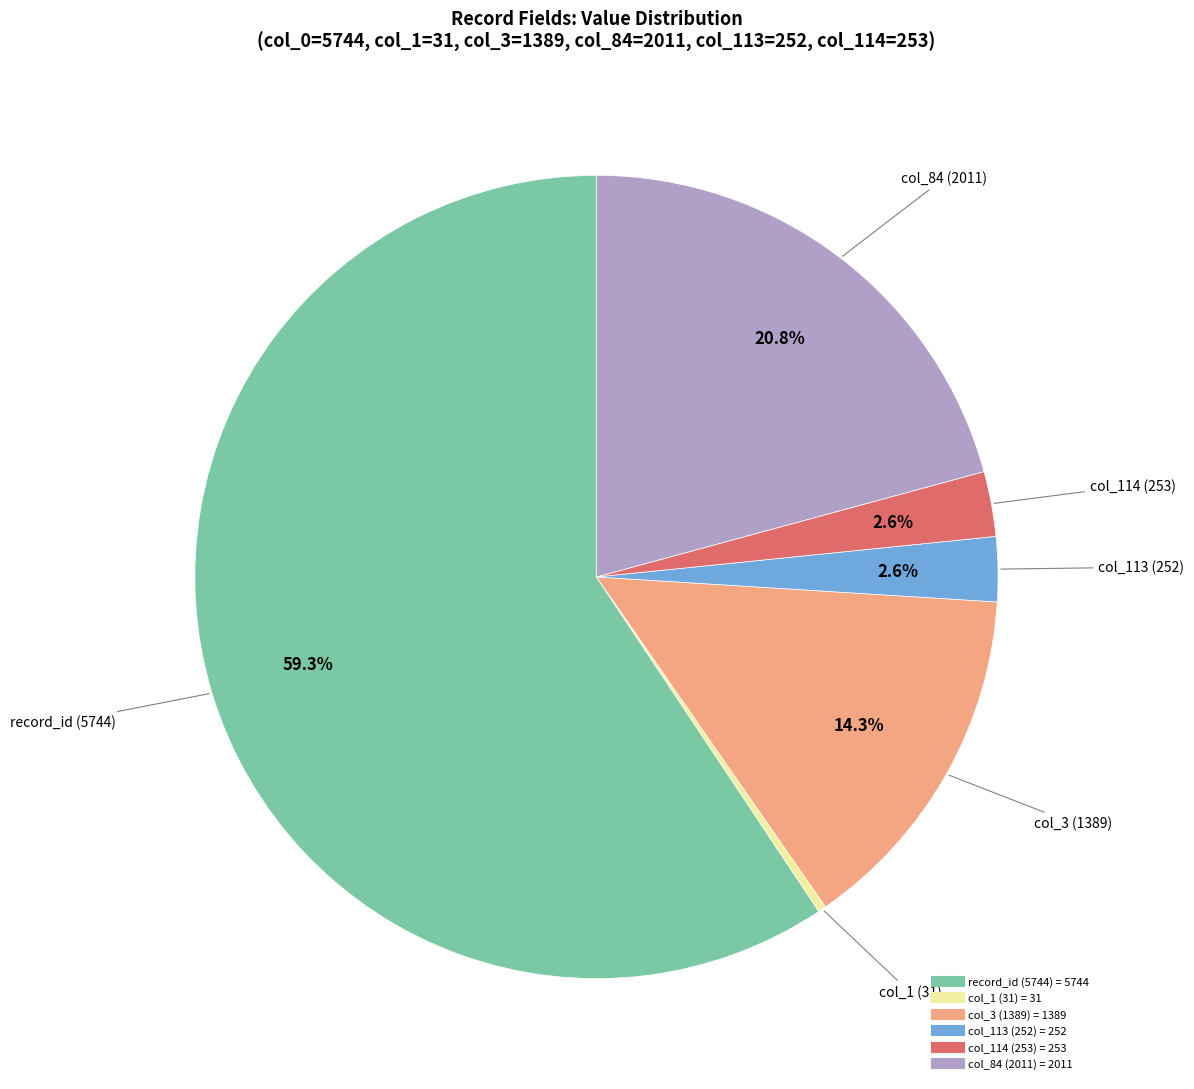

Does any single category account for the majority?

Yes